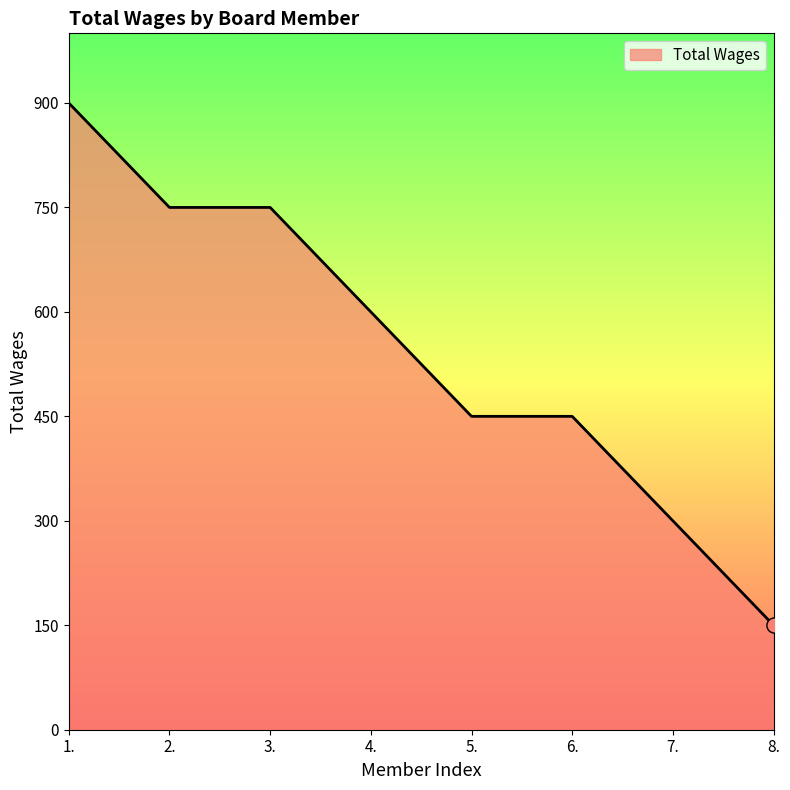

What is the change in value from 2. to 5.?

-300